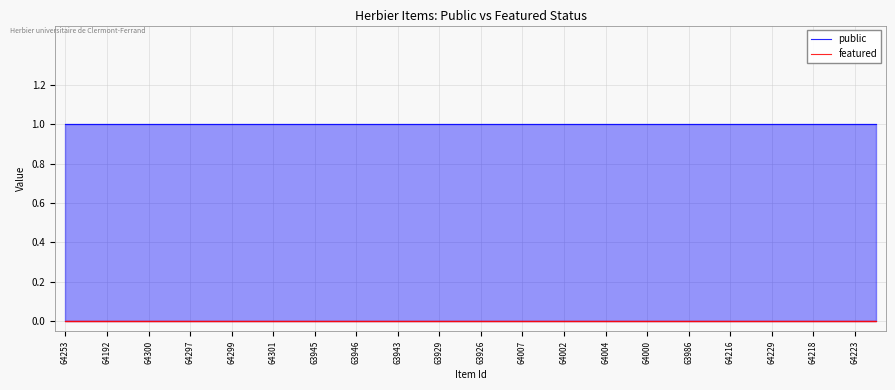

The public series shows 1 at 27. True or false?

False